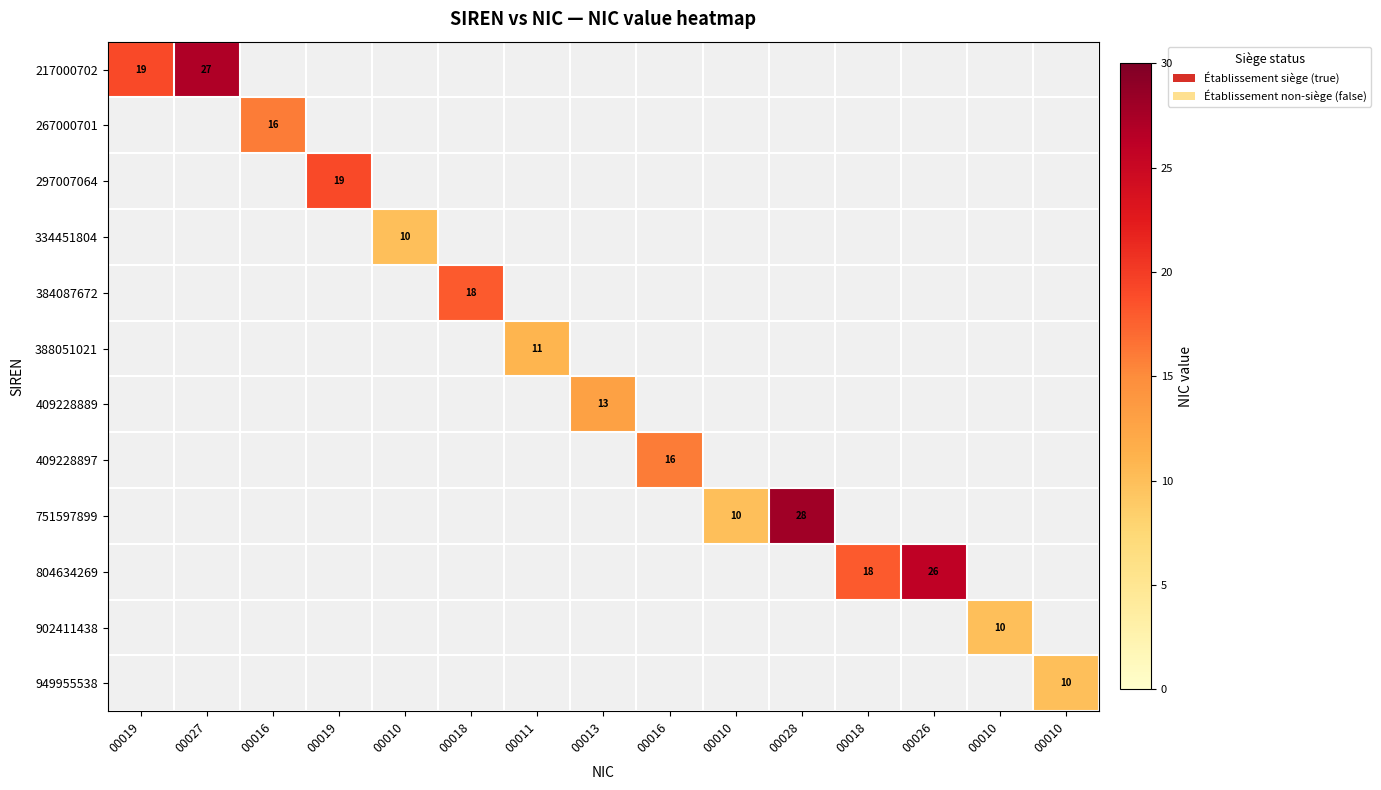

What is the minimum value shown in the chart?

10.0